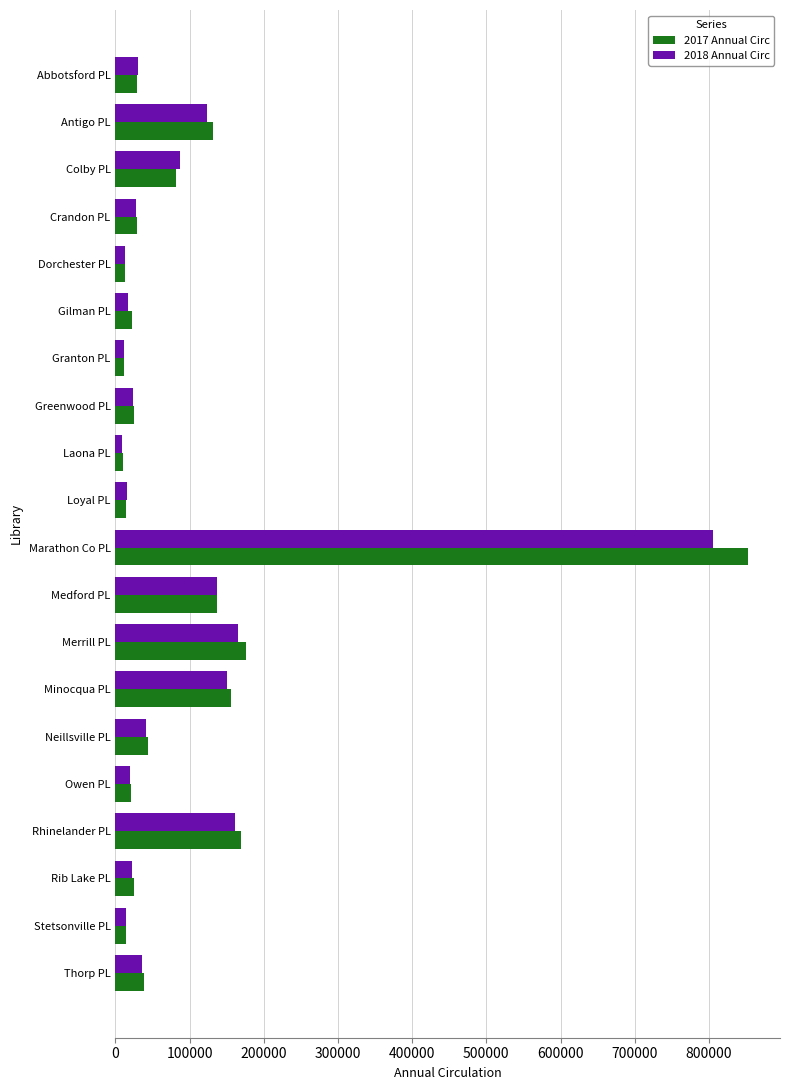

The 2017 Annual Circ series shows 72782 at Neillsville PL. True or false?

False